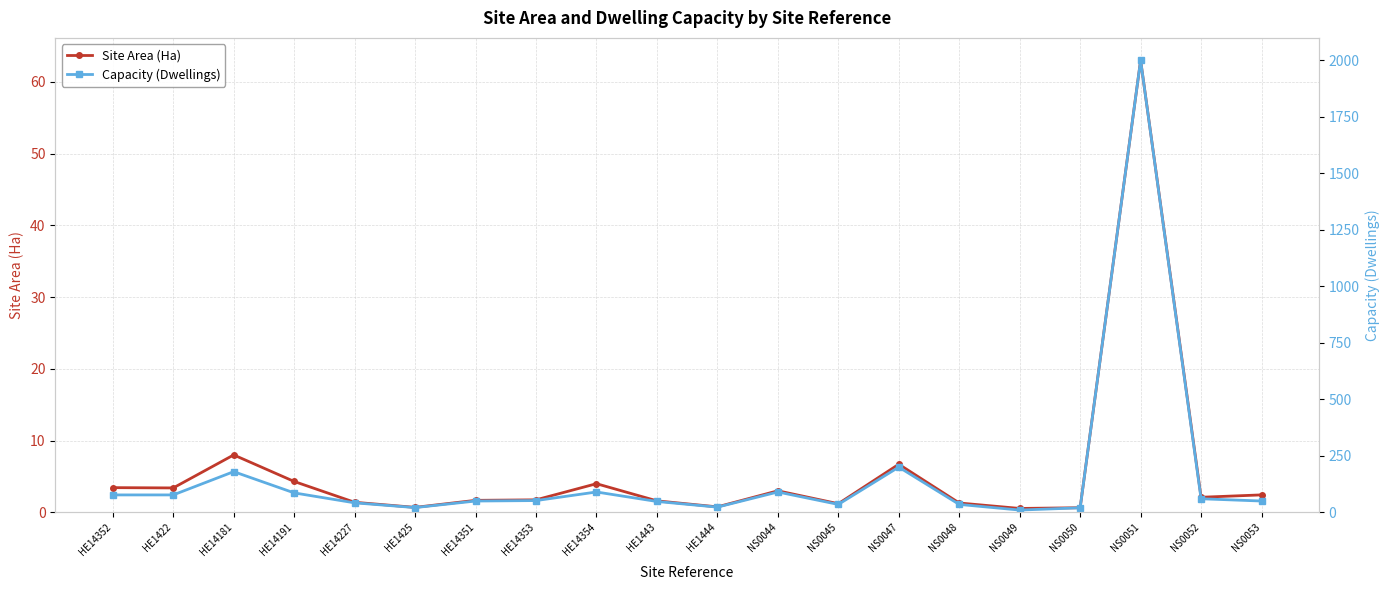

The Site Area (Ha) series shows 0.2 at HE1425. True or false?

False